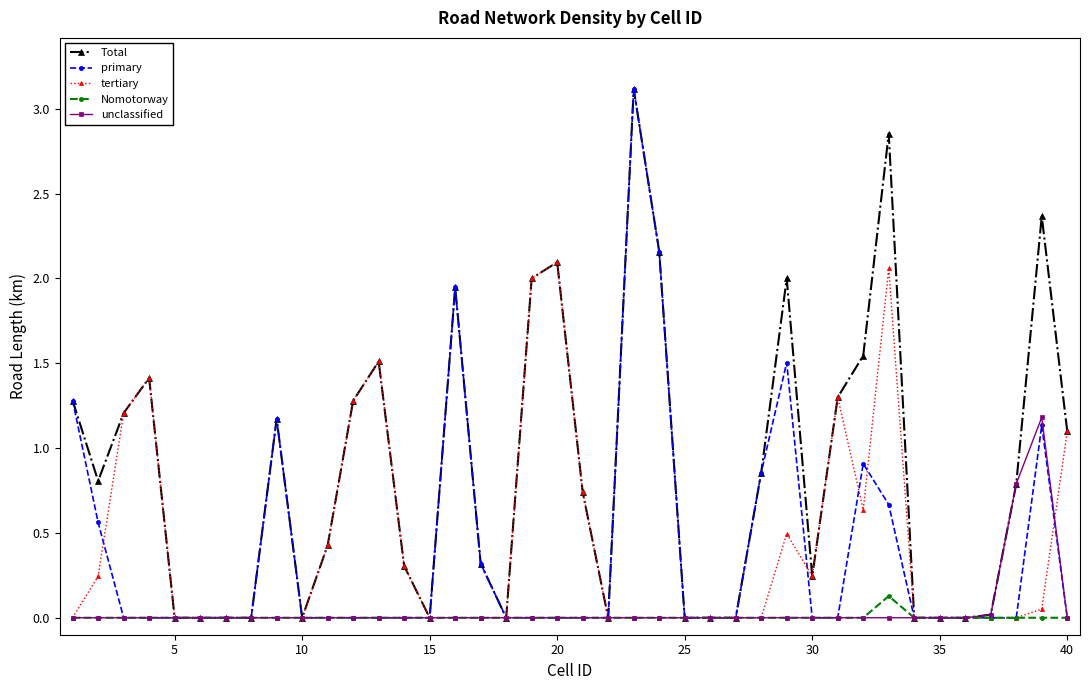

Which series has the largest total across all categories?

Total